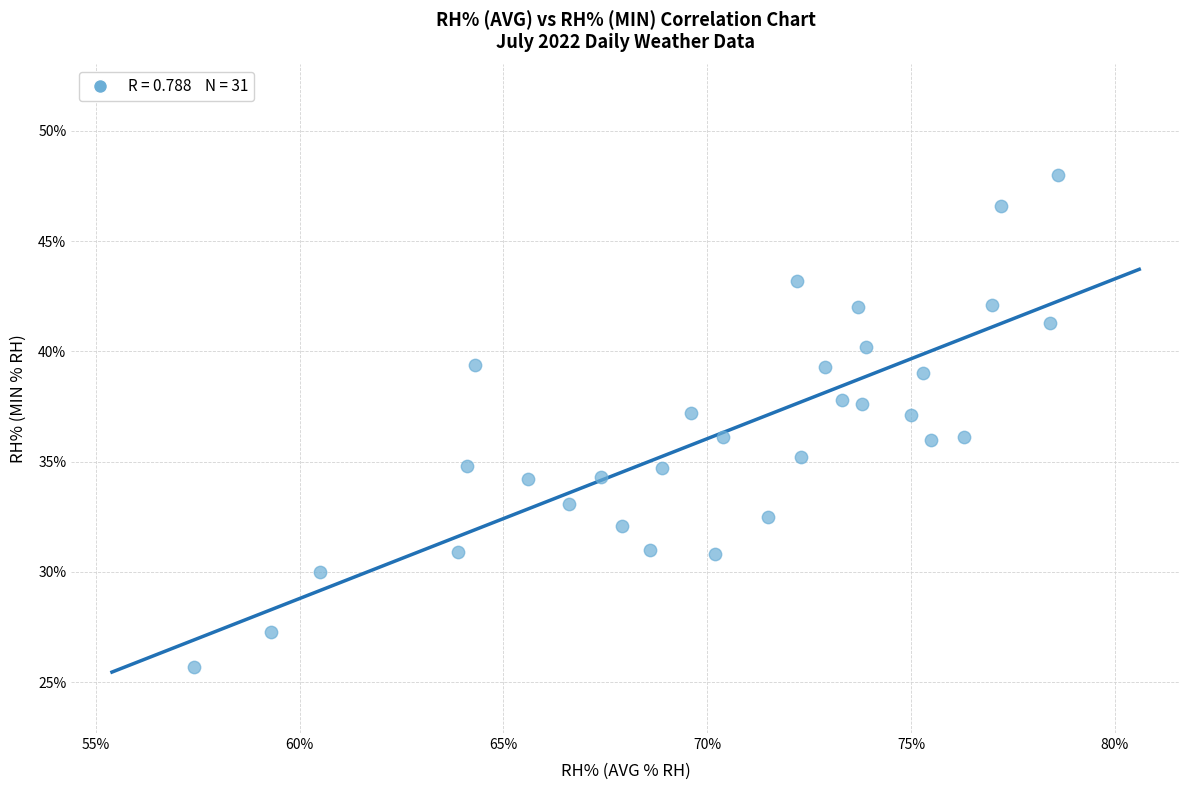

What is the range of X values (max minus min)?

21.2